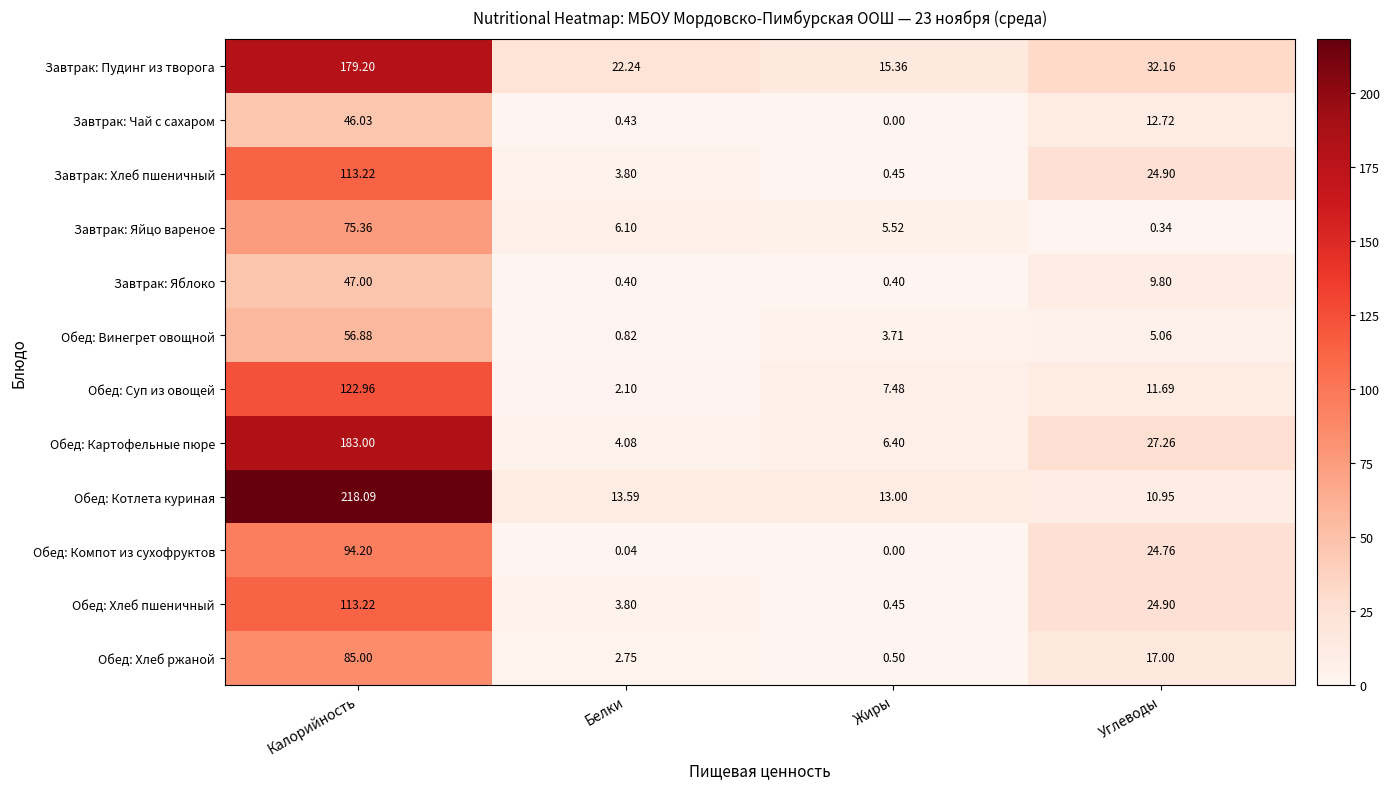

Between Калорийность and Жиры, which series saw the biggest shift?

Обед: Котлета куриная